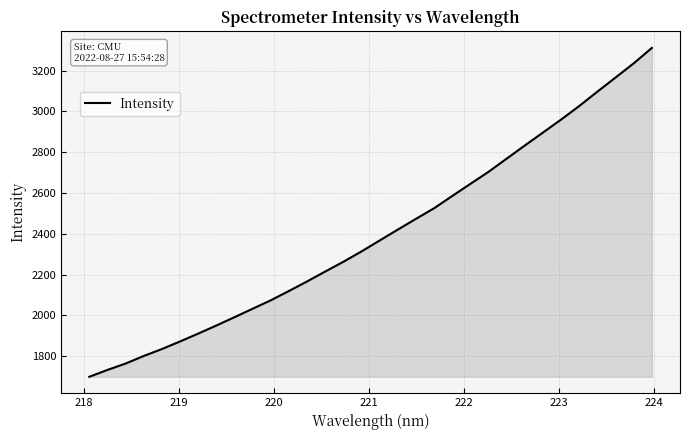

What is the smallest value displayed?

1698.8